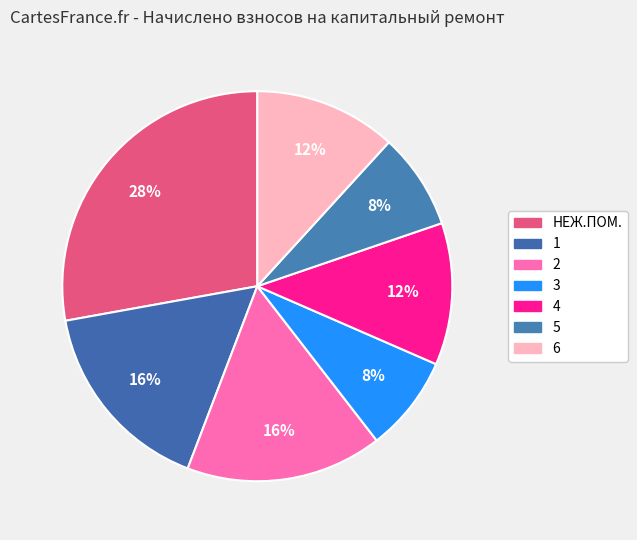

How many segments does this pie chart have?

7